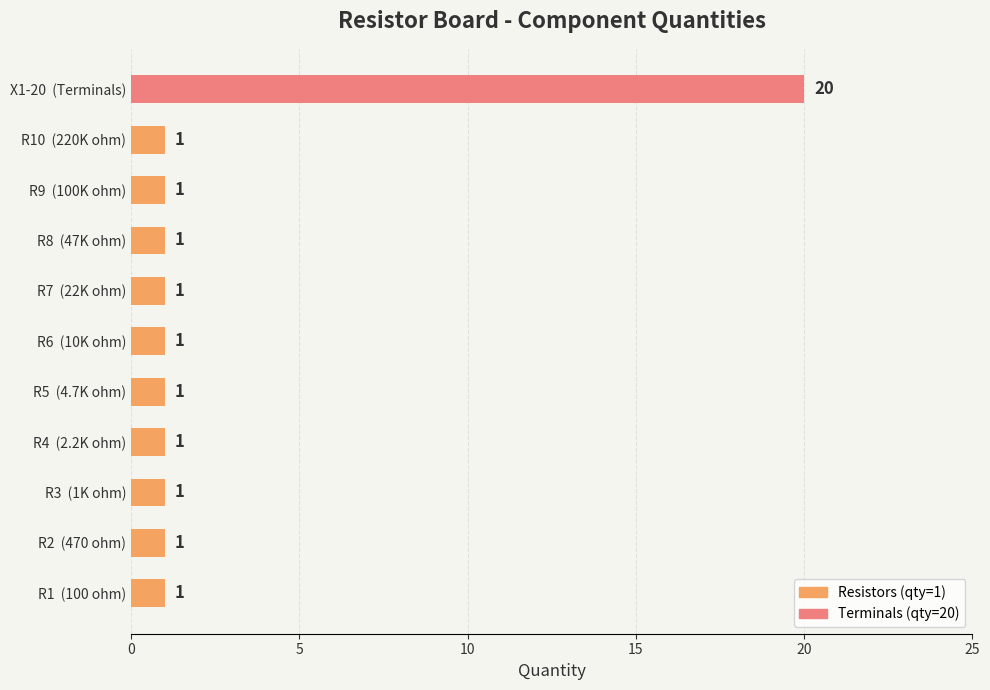

Reading bottom to top, what are all the values shown in this chart?

1	1	1	1	1	1	1	1	1	1	20